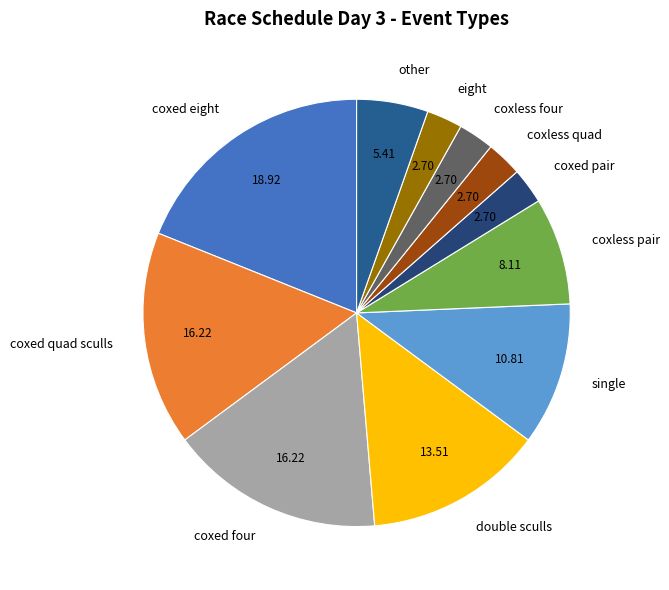

Does any single category account for the majority?

No